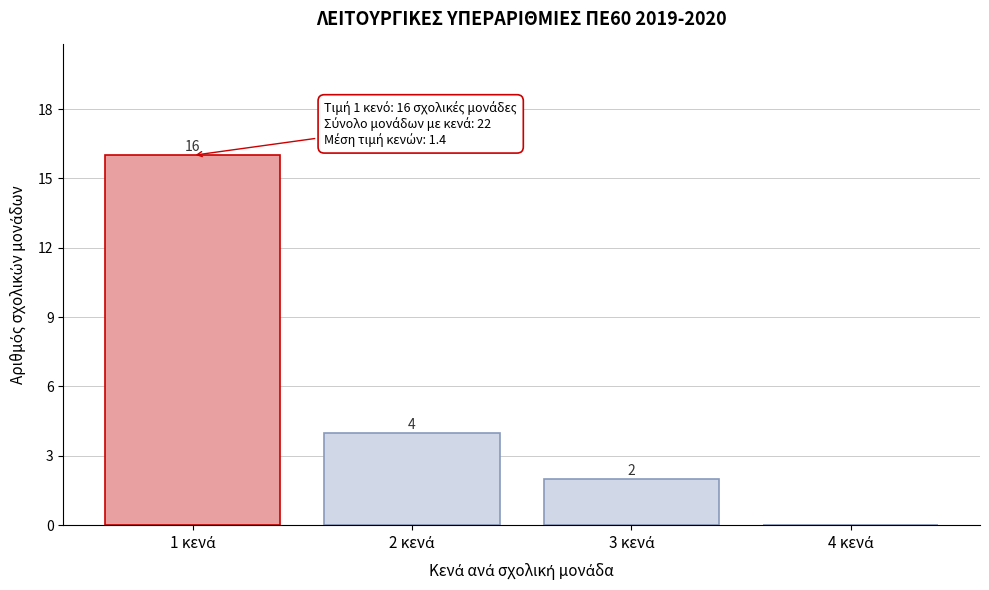

What is the maximum value shown in the chart?

16